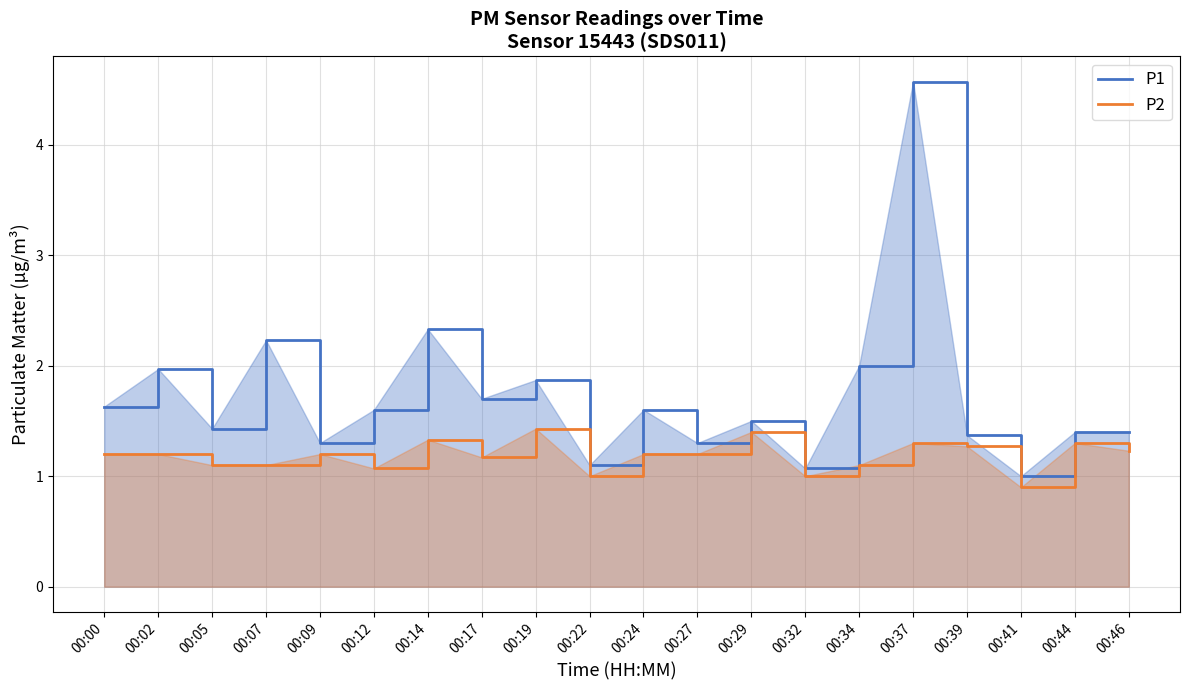

What is the difference between the highest and lowest values at 00:19?

0.4